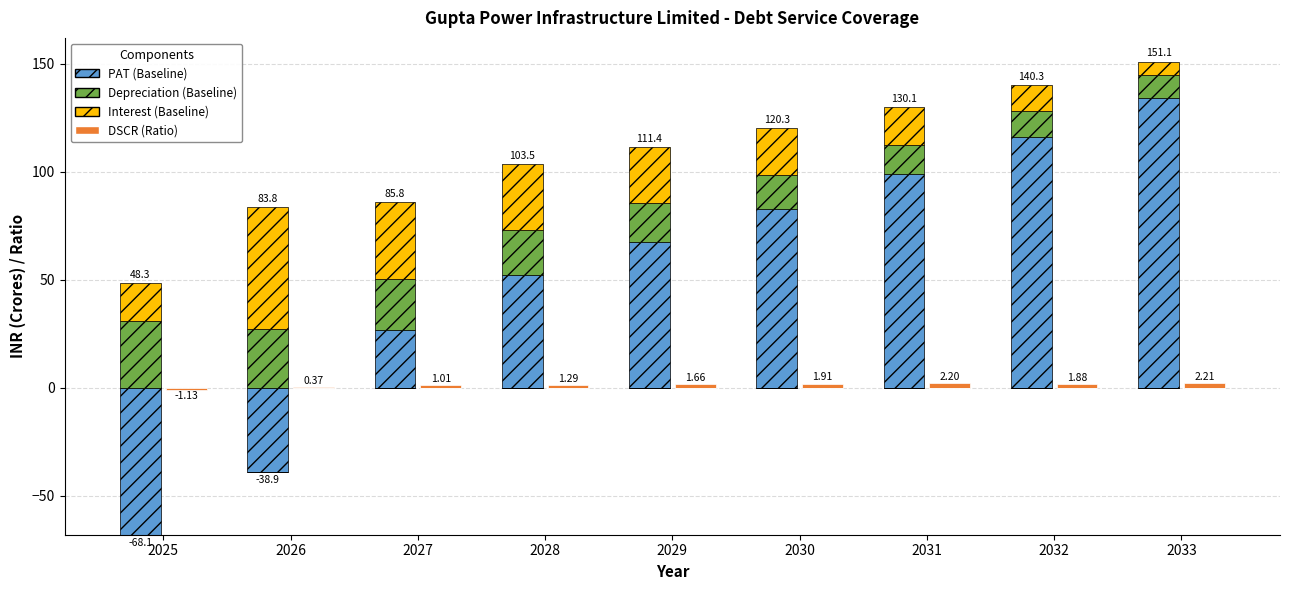

Which series has the largest total across all categories?

PAT